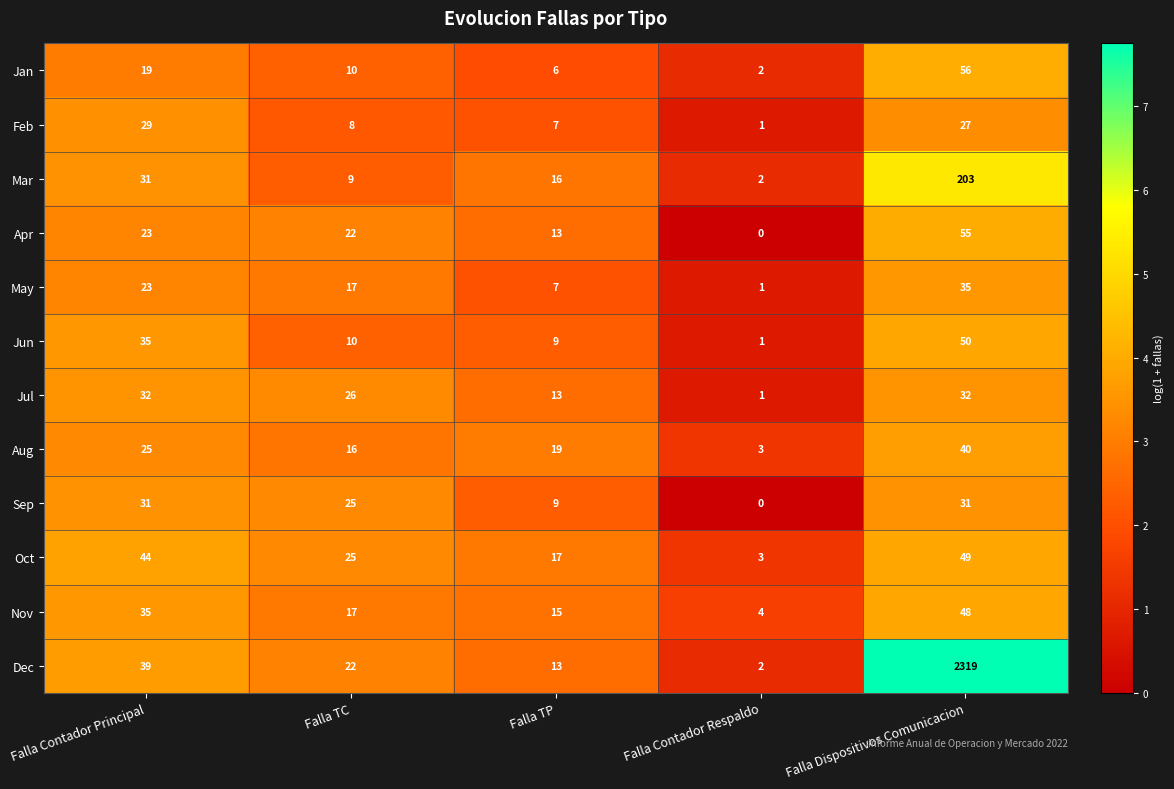

The Nov series shows 73 at Falla Dispositivos Comunicacion. True or false?

False